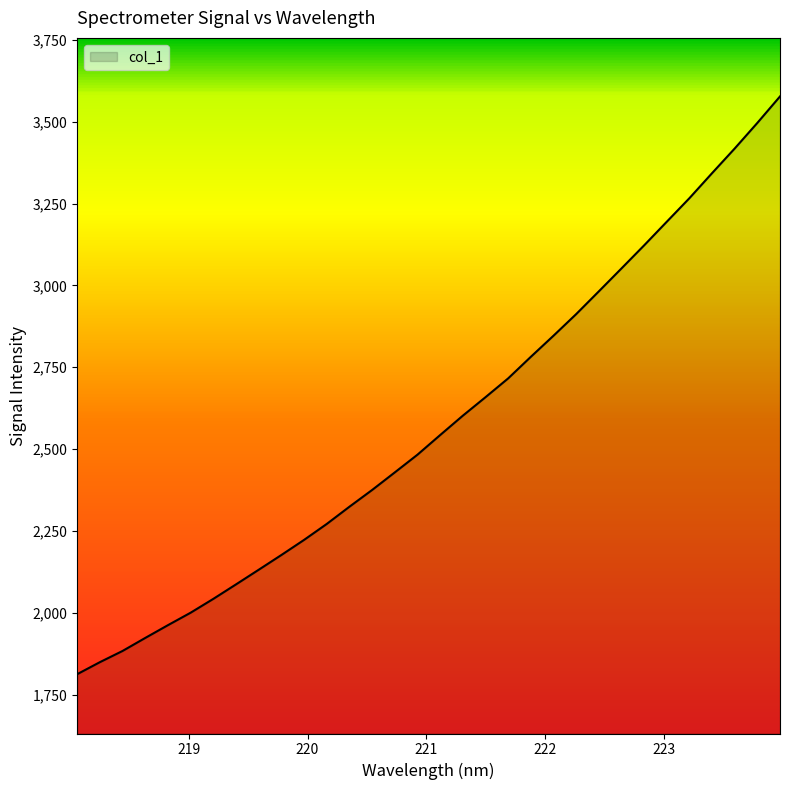

What is the maximum value shown in the chart?

3577.5